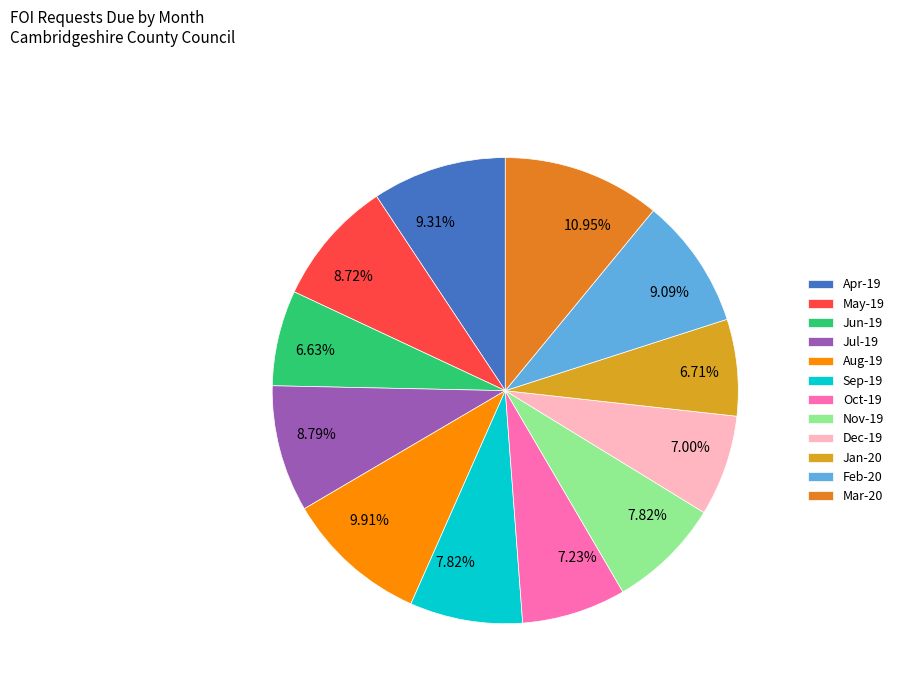

True or false: Jul-19 accounts for 18% of the total.

False